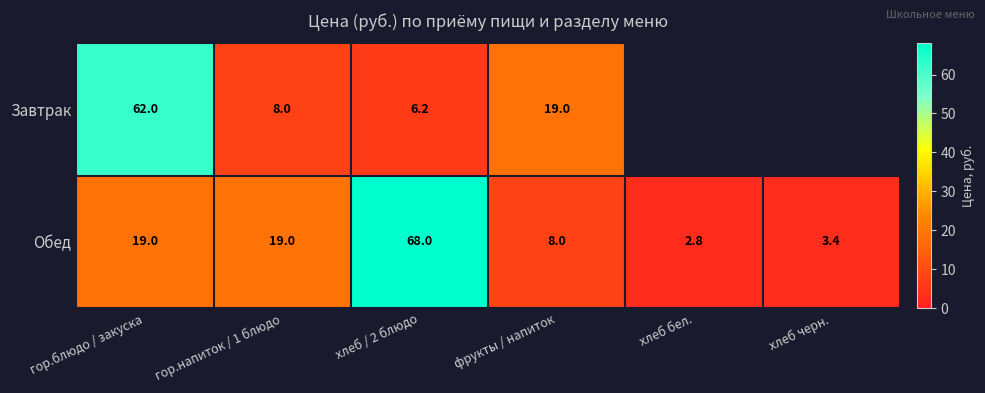

Which series changed the most between хлеб / 2 блюдо and фрукты / напиток?

Обед